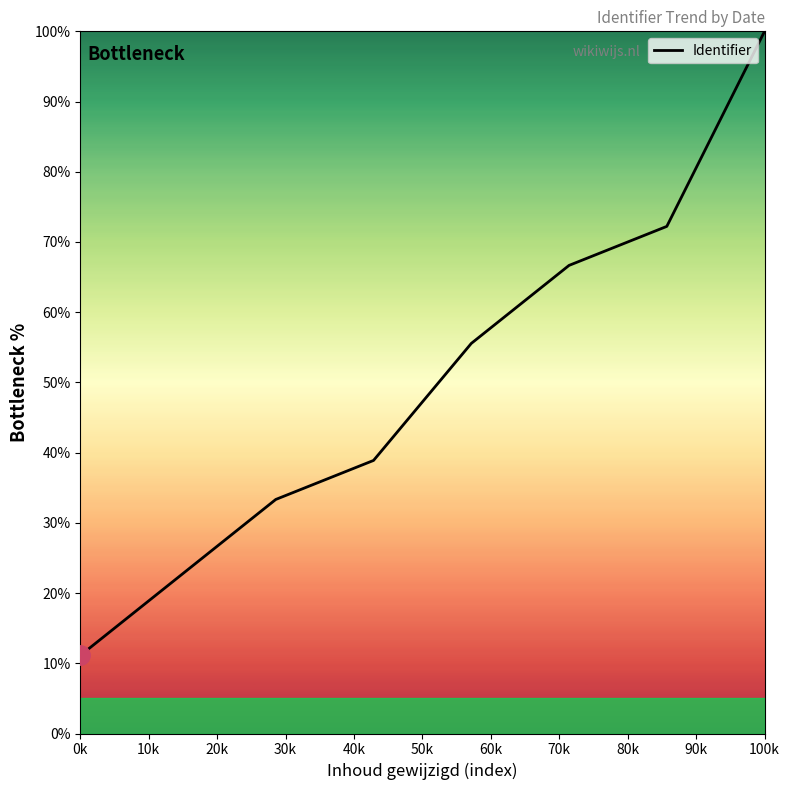

What is the average value?

50.0